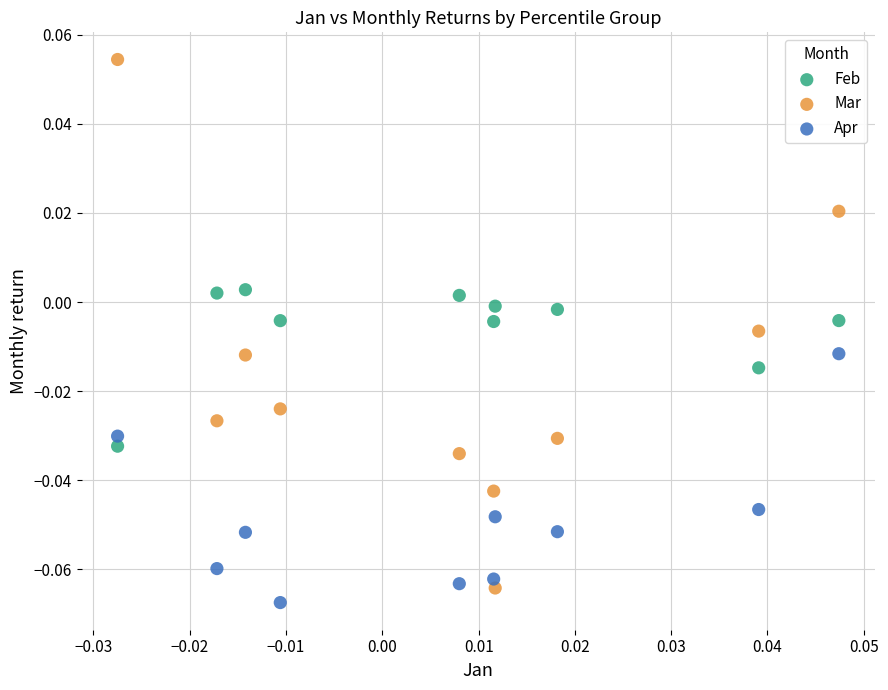

Which series reaches the maximum Y coordinate?

Mar